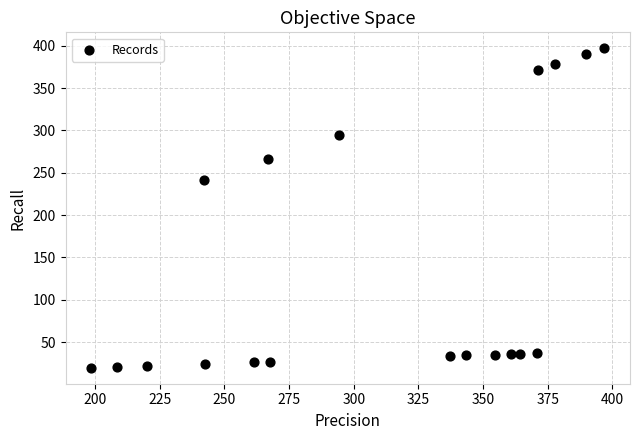

What is the range of X values (max minus min)?

198.4